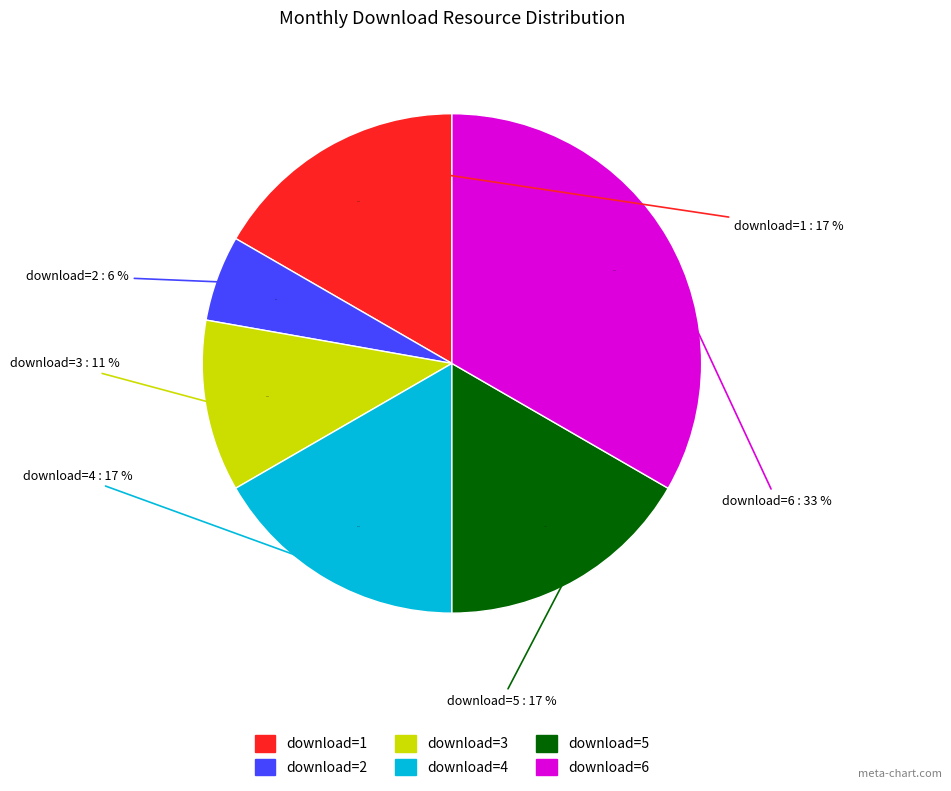

Is there any slice that represents more than half of the pie?

No